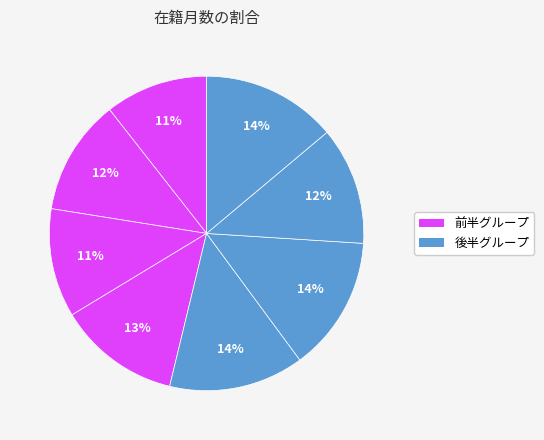

How many segments does this pie chart have?

8